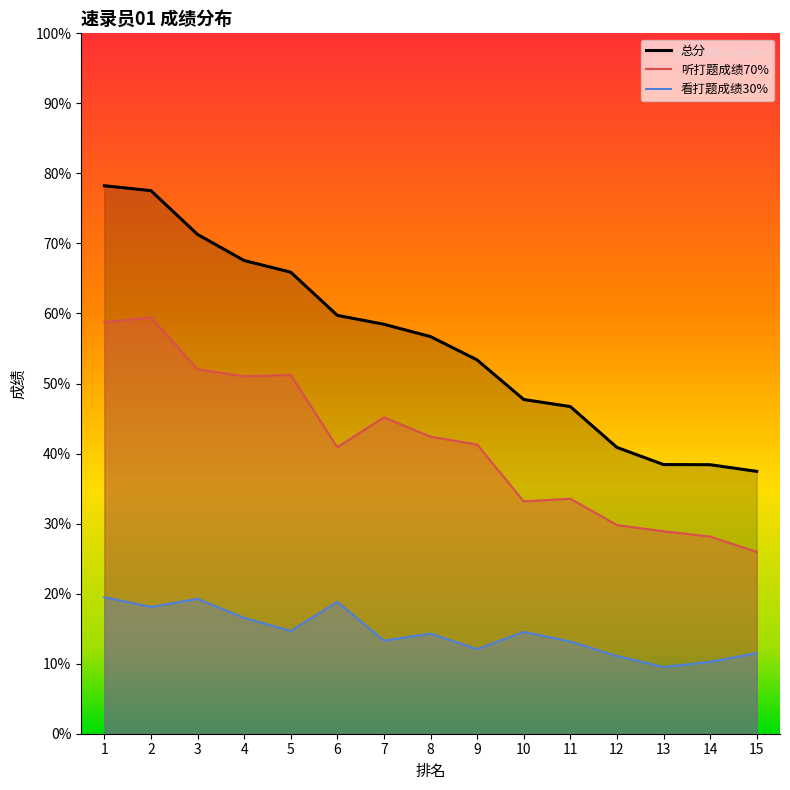

Does the chart have visible grid lines?

No